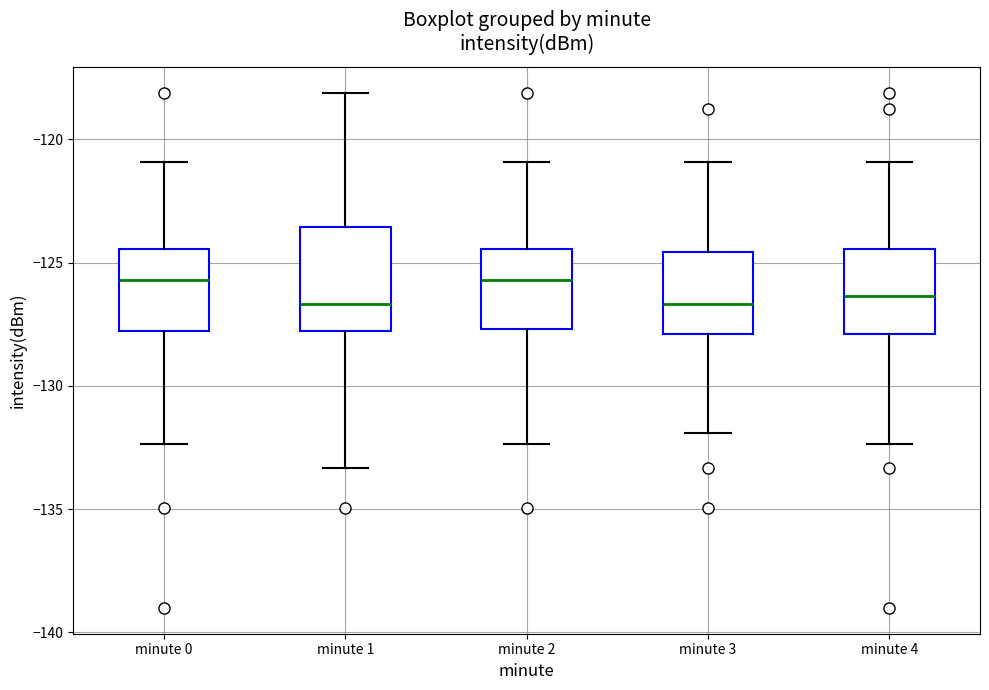

Where does the median line of the box for minute 2 sit on the y-axis? The values are not printed on the chart, so give them approximately, as read against the axis.

-125.5